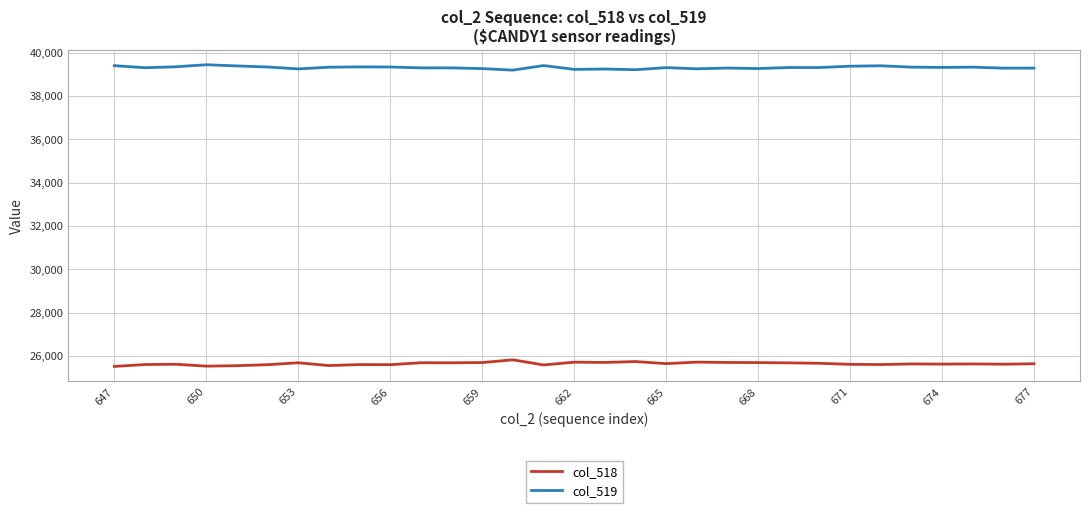

True or false: col_518 and col_519 cross at least once.

False